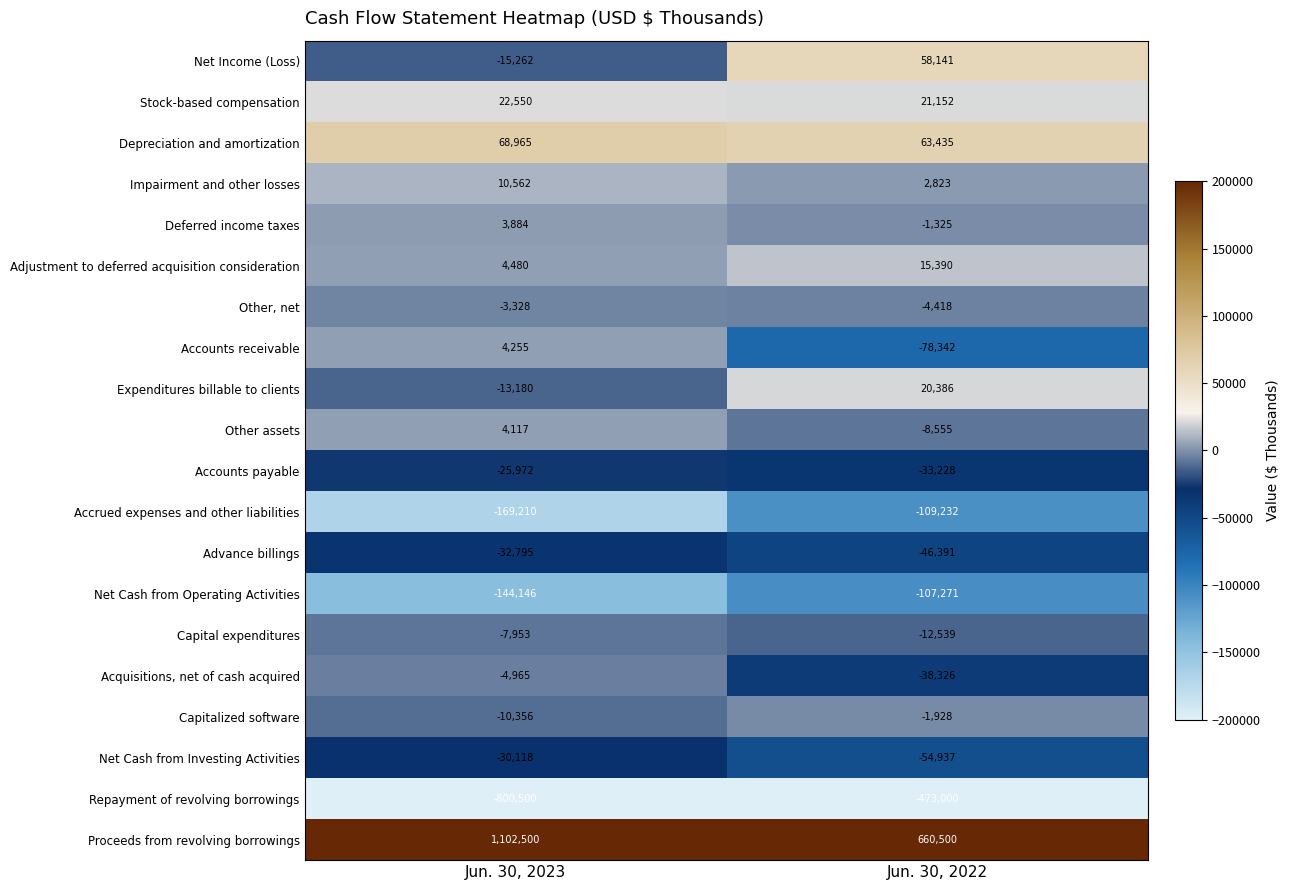

List the series in order of their peak value, highest first.

Proceeds from revolving borrowings, Depreciation and amortization, Net Income (Loss), Stock-based compensation, Expenditures billable to clients, Adjustment to deferred acquisition consideration, Impairment and other losses, Accounts receivable, Other assets, Deferred income taxes, Capitalized software, Other, net, Acquisitions, net of cash acquired, Capital expenditures, Accounts payable, Net Cash from Investing Activities, Advance billings, Net Cash from Operating Activities, Accrued expenses and other liabilities, Repayment of revolving borrowings